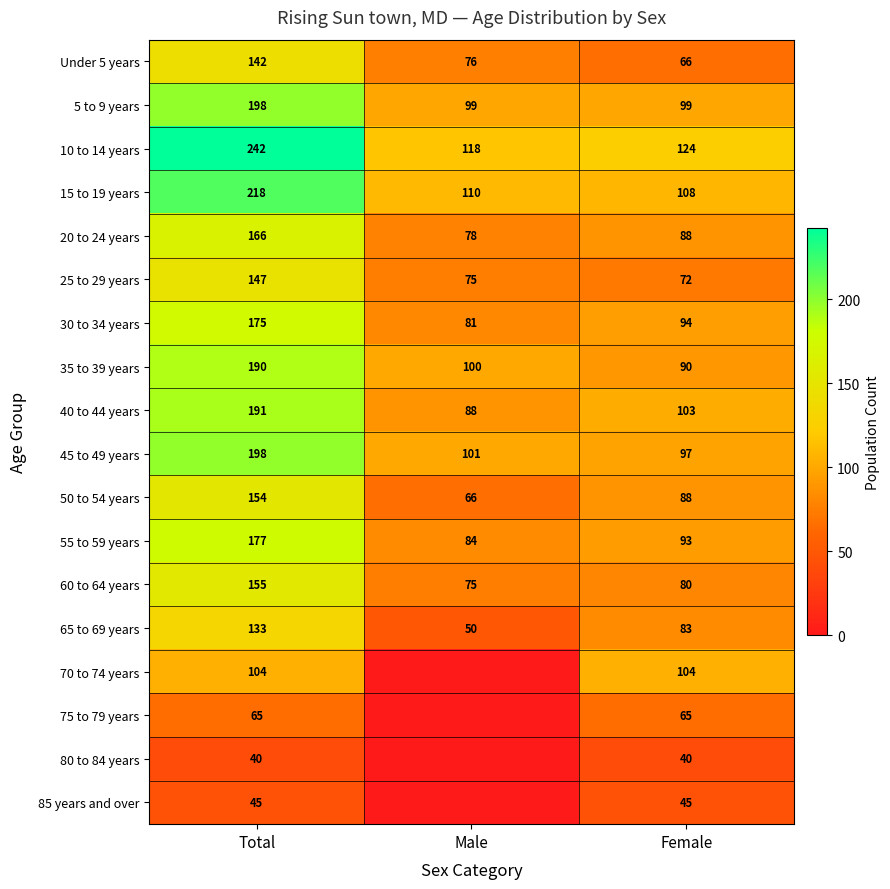

Between Male and Total, which is larger?

Total